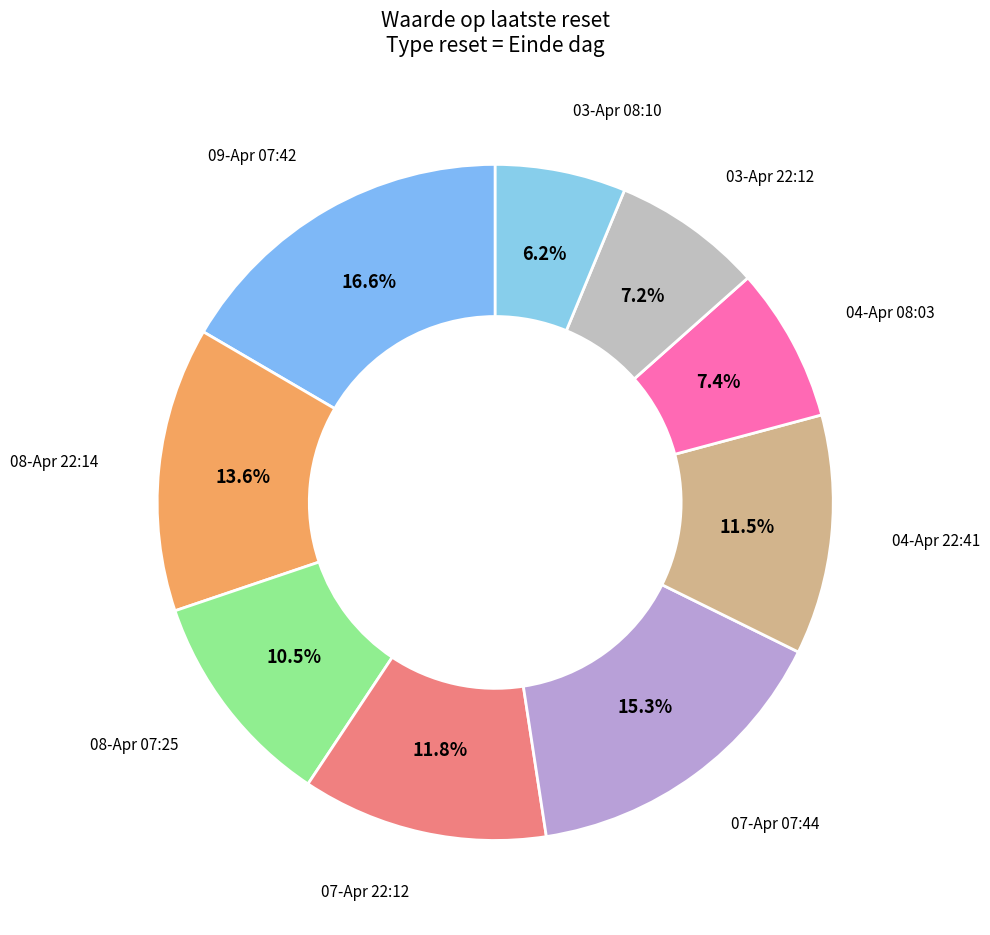

Do 08-Apr 22:14 and 03-Apr 08:10 together represent more than half of the pie?

No